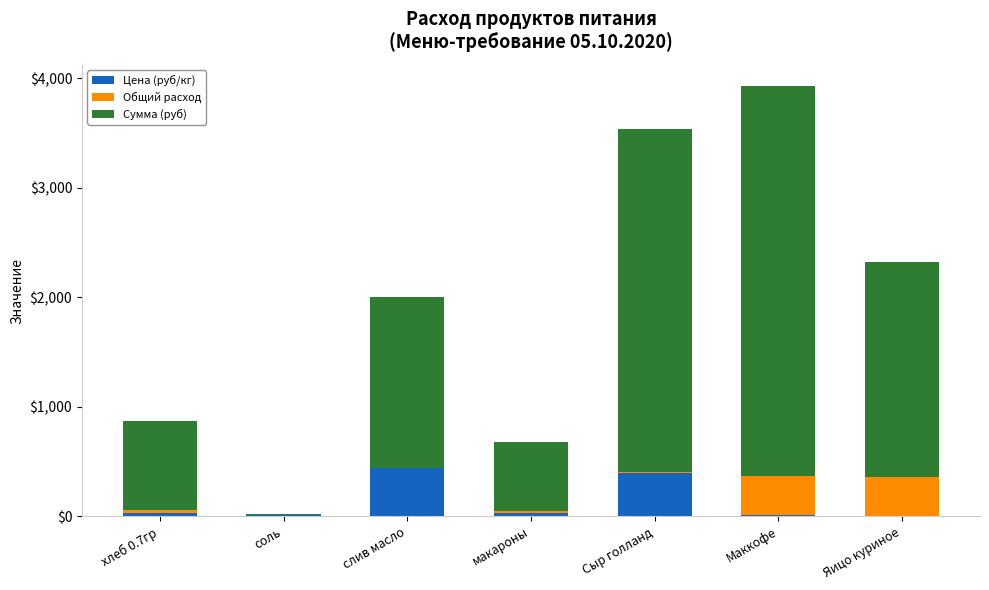

Is it true that Цена (руб/кг) equals 186.1 at слив масло?

False